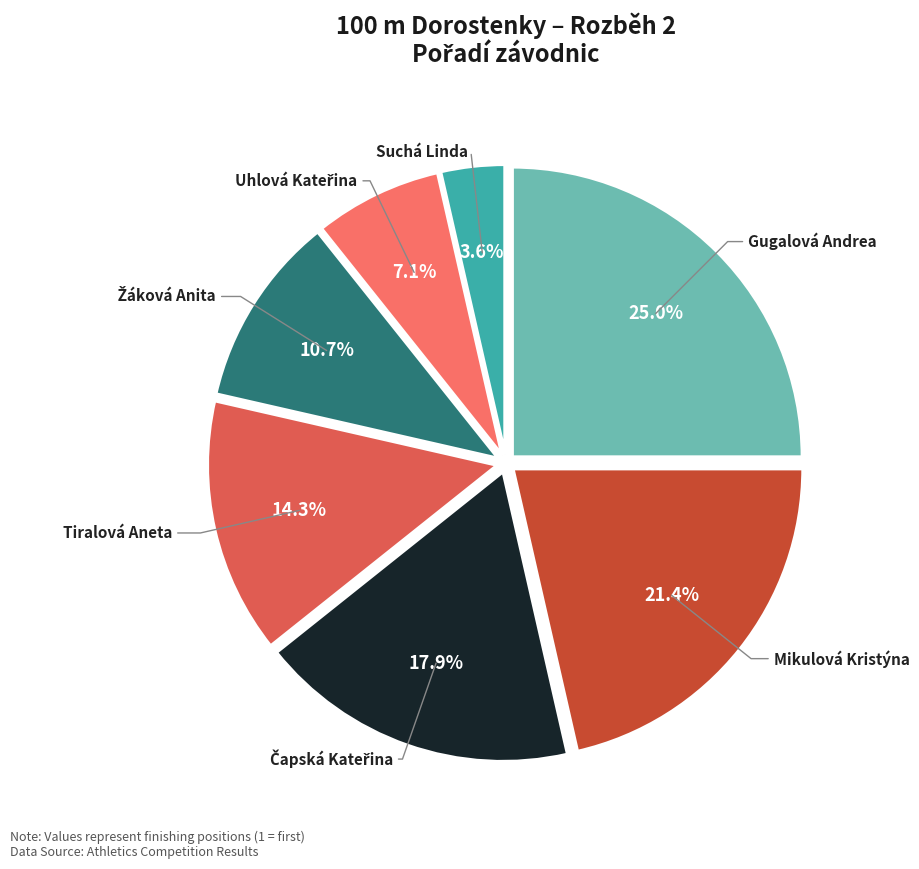

Is there a majority slice in this chart?

No